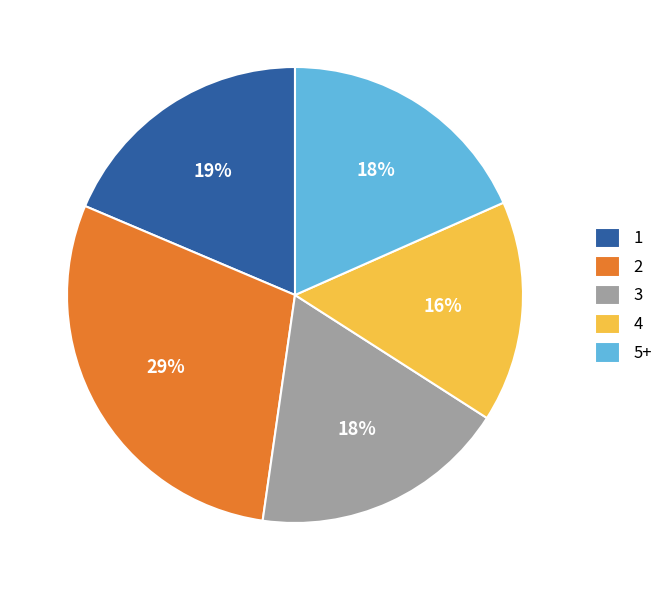

Which category has the smallest portion of the pie?

4